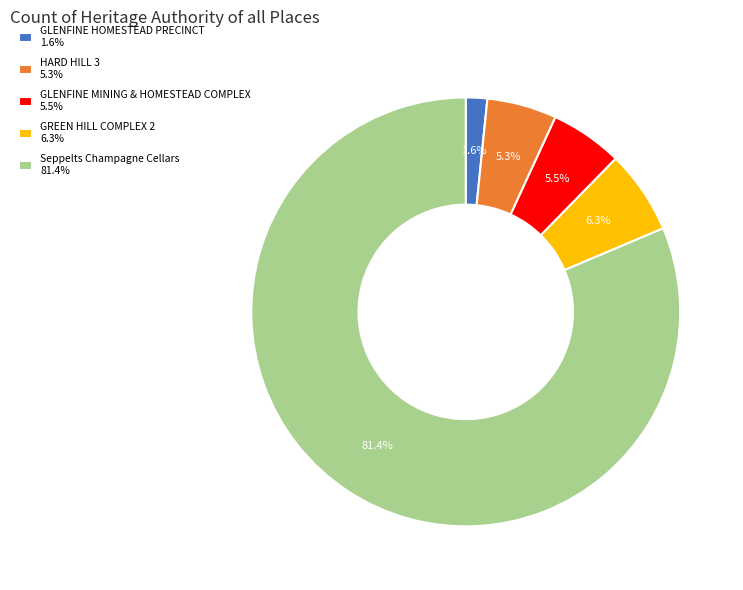

The GREEN HILL COMPLEX 2 slice represents 1% of the pie. True or false?

False